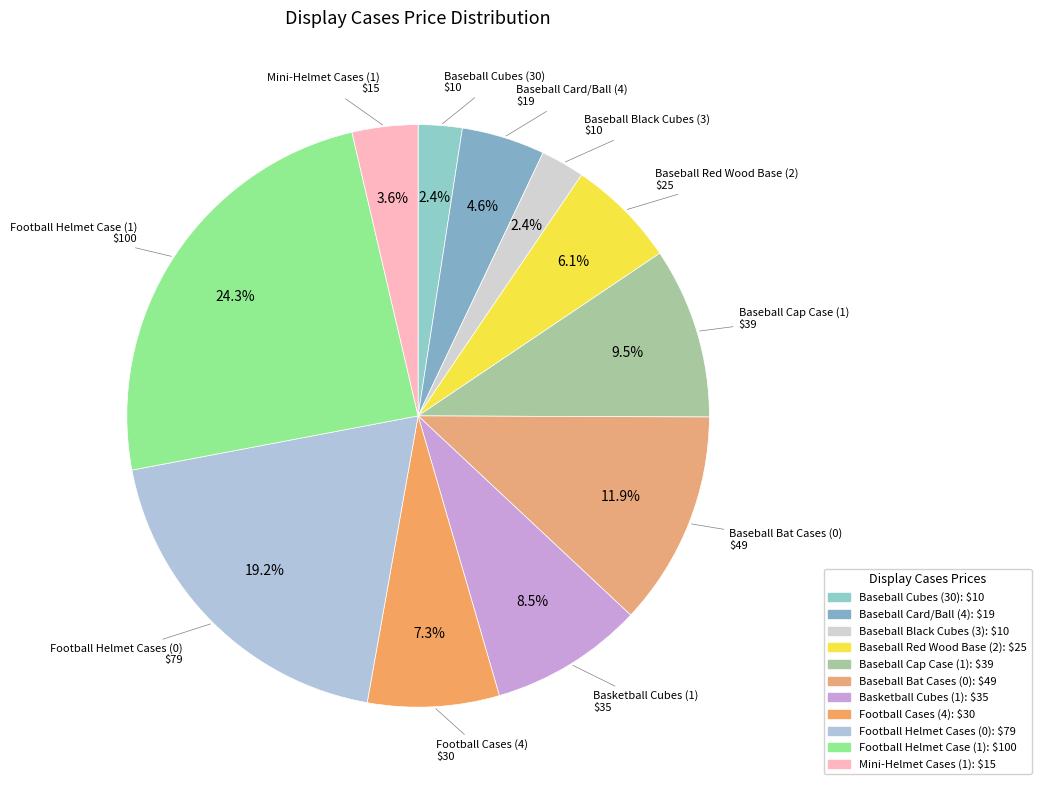

To the nearest percent, what is the combined percentage of Football Helmet Cases (0) and Baseball Cubes (30)?

22%